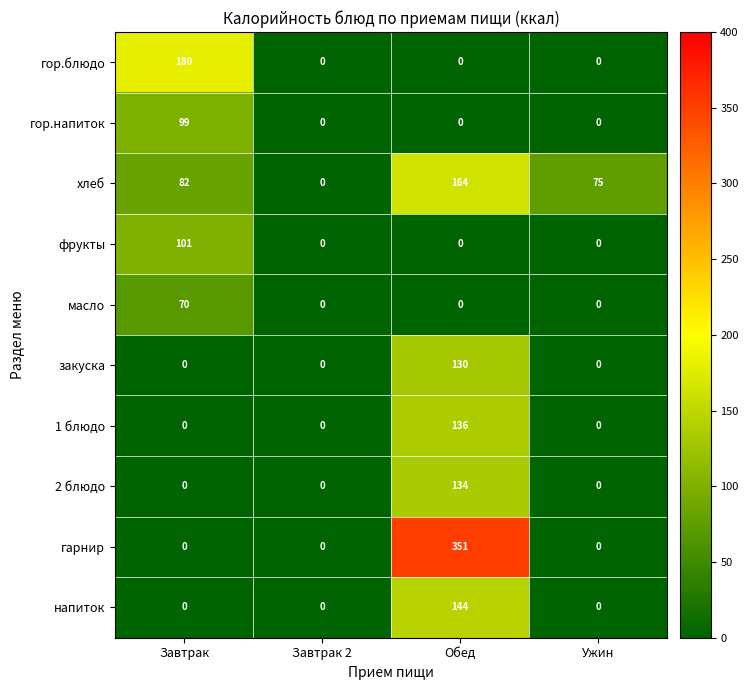

List the series in order of their peak value, lowest first.

масло, гор.напиток, фрукты, закуска, 2 блюдо, 1 блюдо, напиток, хлеб, гор.блюдо, гарнир